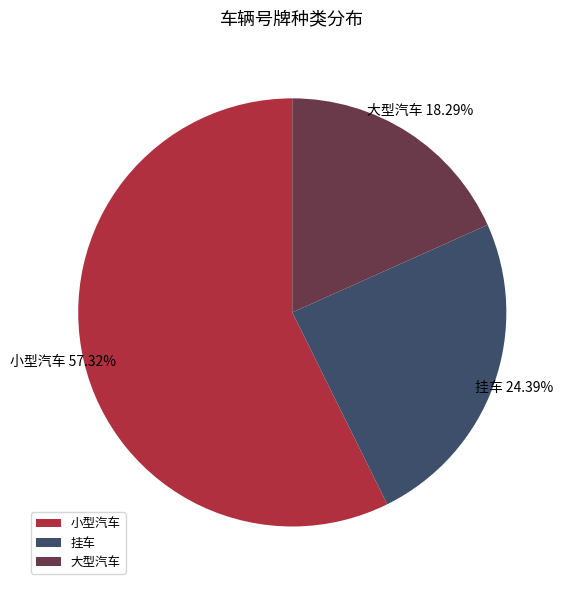

Which category has the smallest portion of the pie?

大型汽车